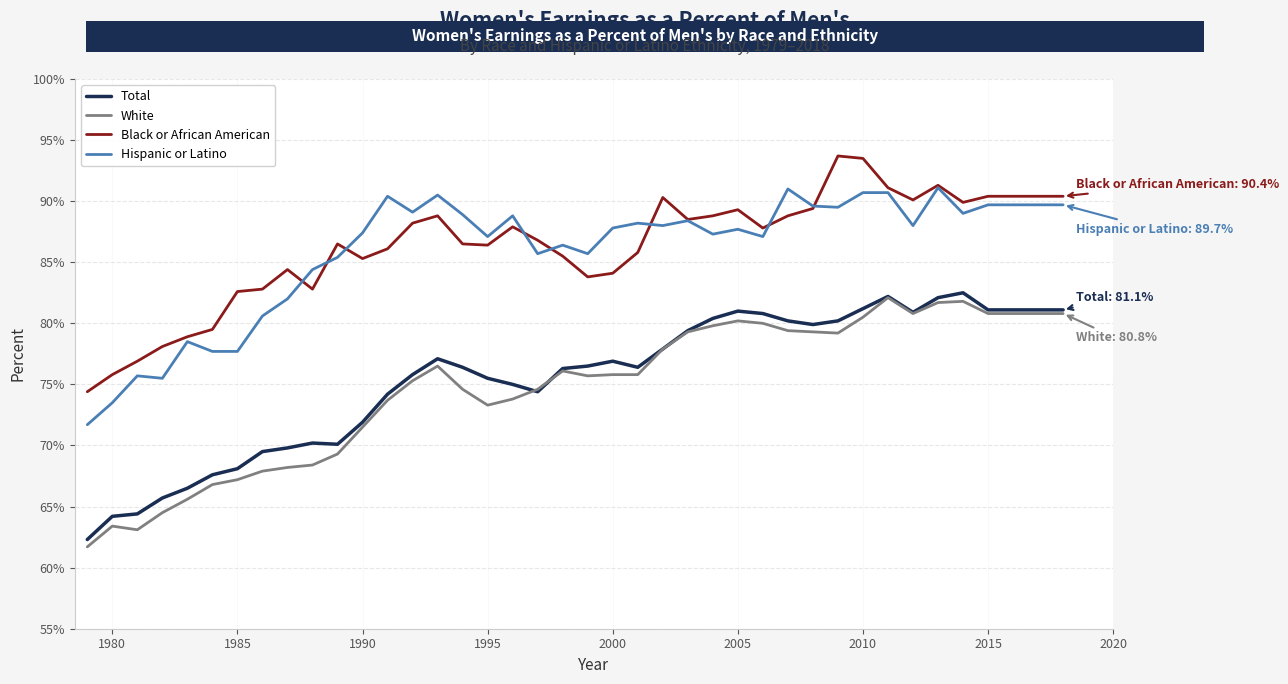

What is the lowest value of the Black or African American series?

74.4